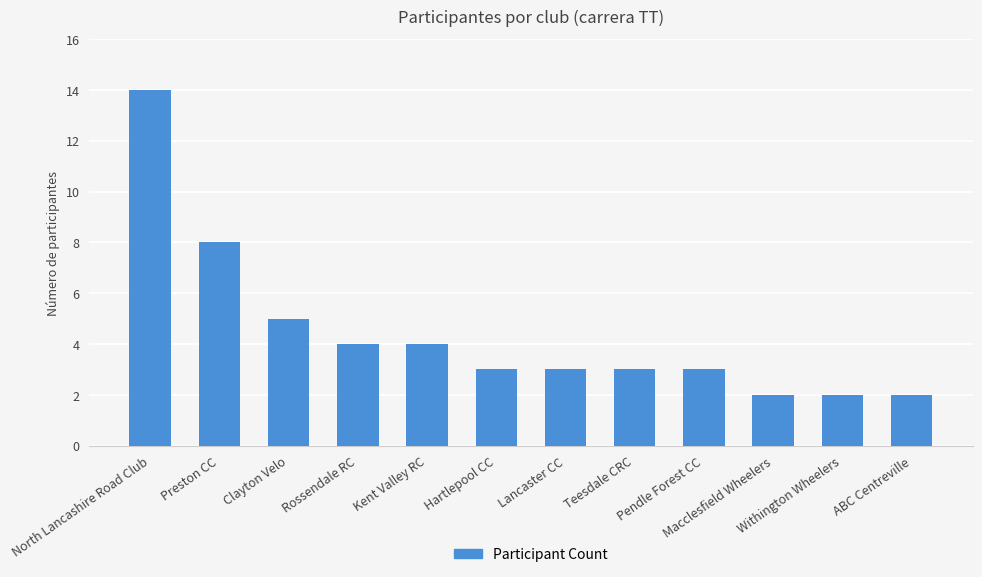

How many series are shown in this chart?

1